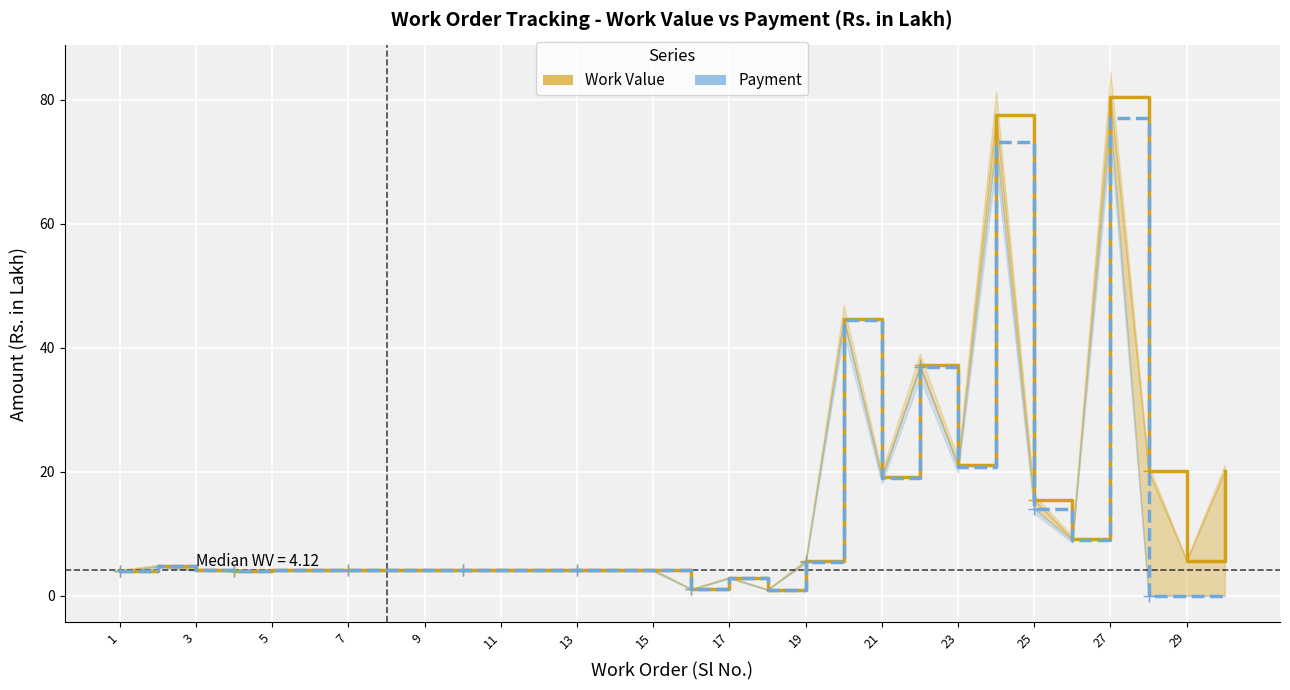

What are all the series names shown in the legend?

Work Value, Payment